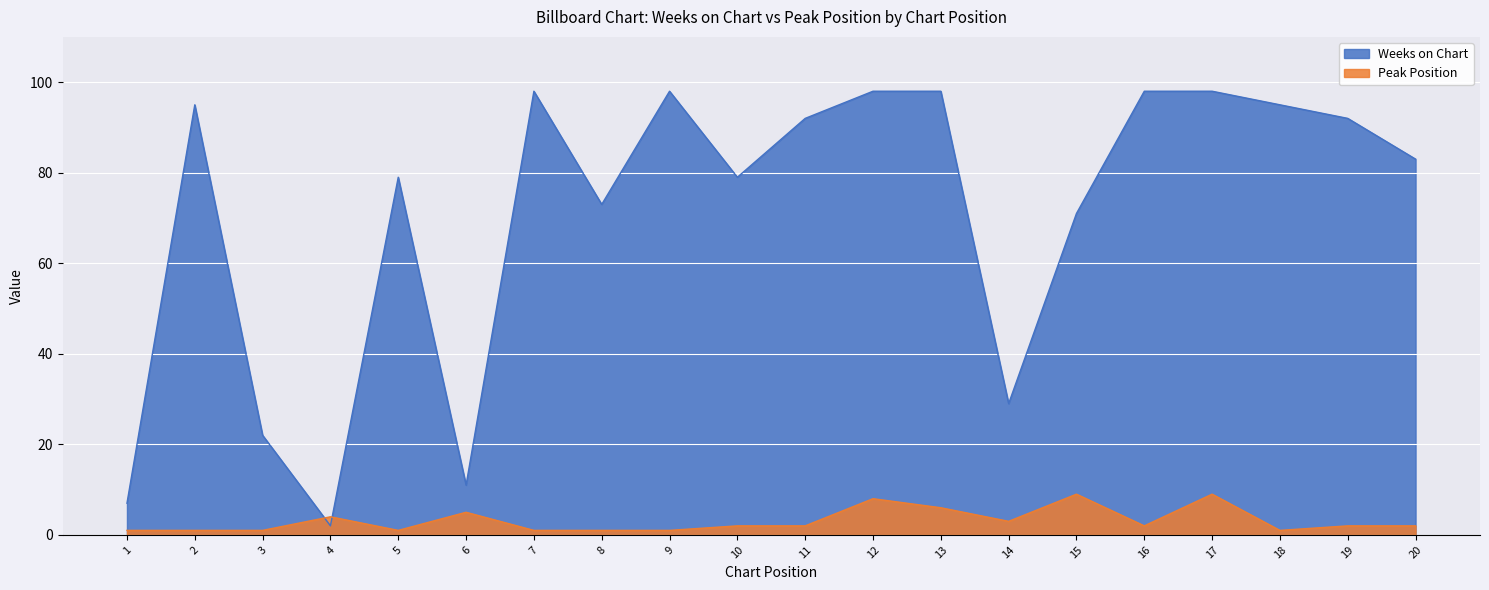

At which category does Weeks on Chart reach its first local peak?

2